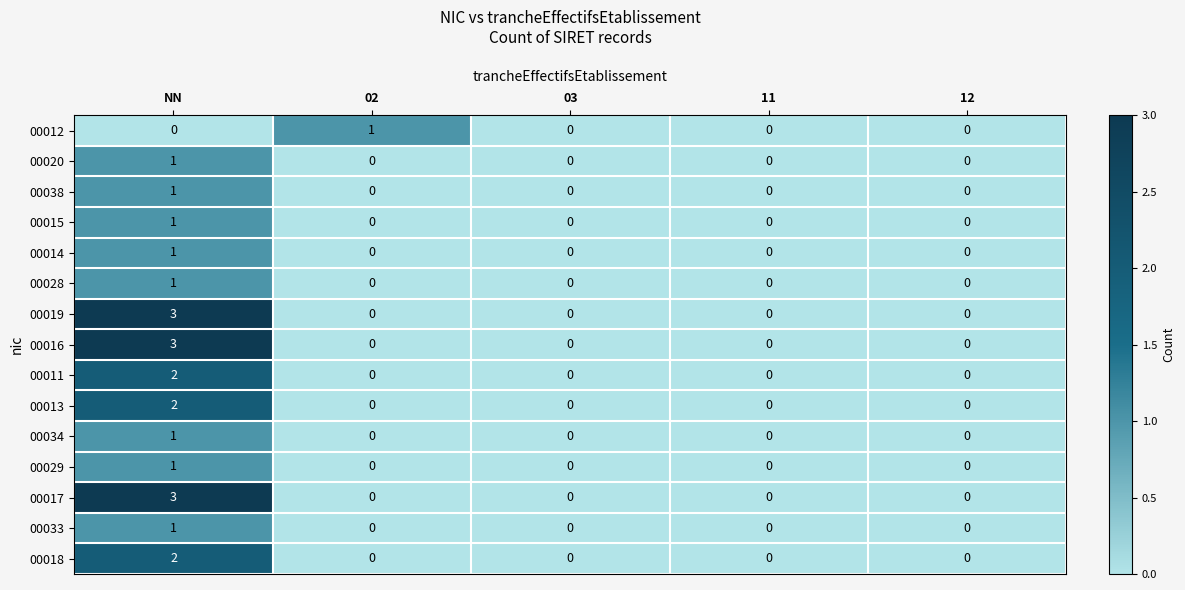

Is it true that 00013 equals 0 at 02?

True